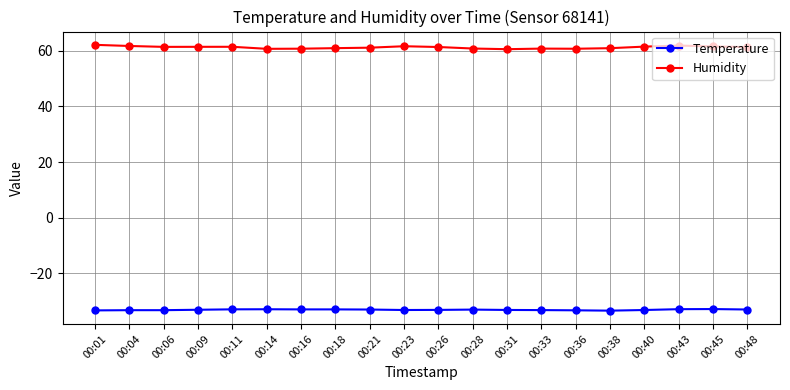

Which series has the widest spread of values?

Humidity